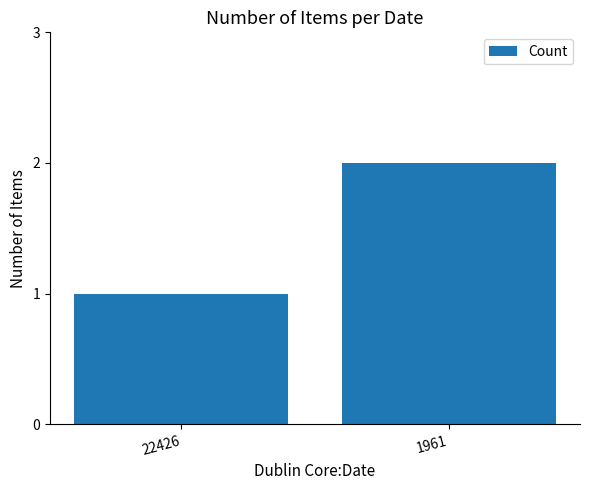

Reading left to right, transcribe all the data shown in this chart.

1	2